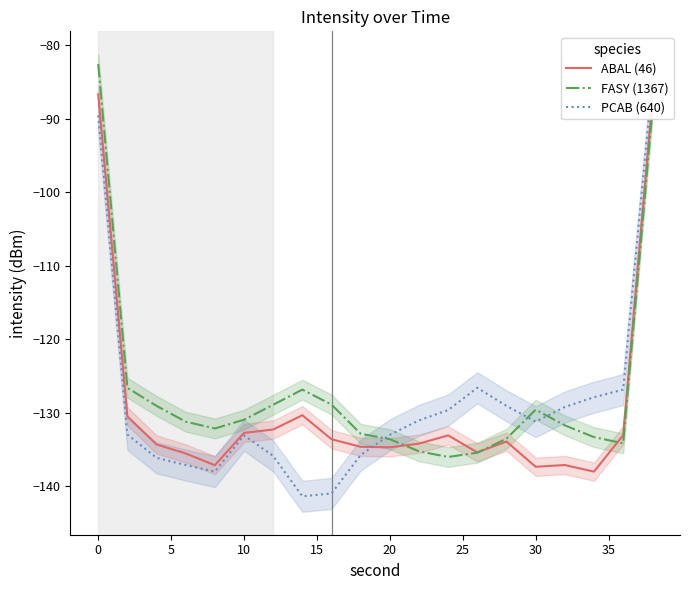

What are all the series names shown in the legend?

ABAL (46), FASY (1367), PCAB (640)